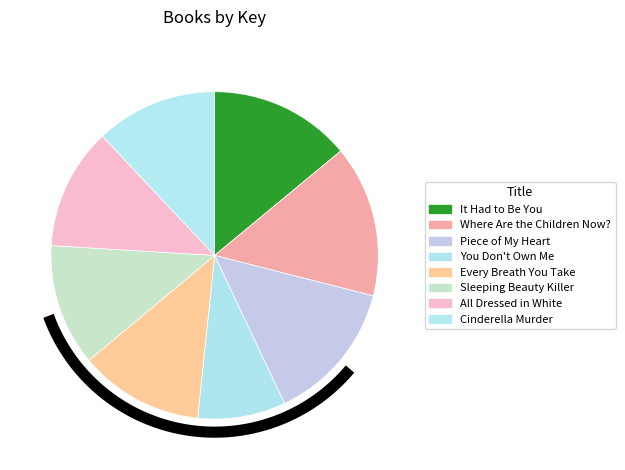

Is it true that Cinderella Murder is 24% of the pie?

False